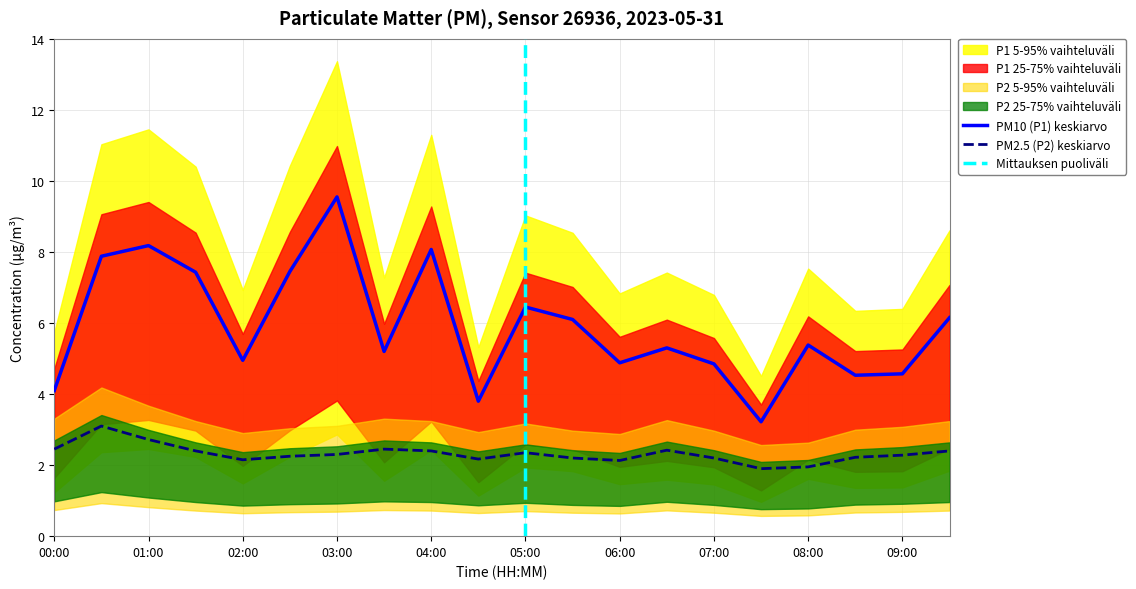

At which label does P1 first exceed 5?

00:30